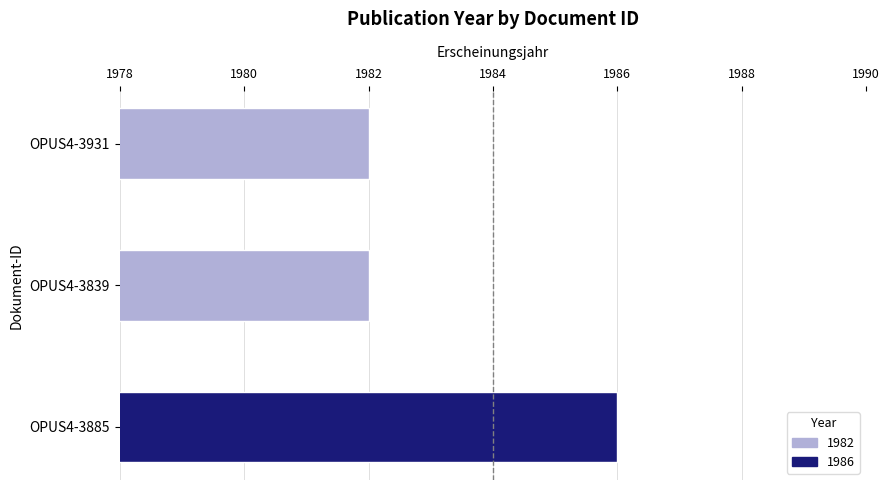

What is the minimum value shown in the chart?

1982